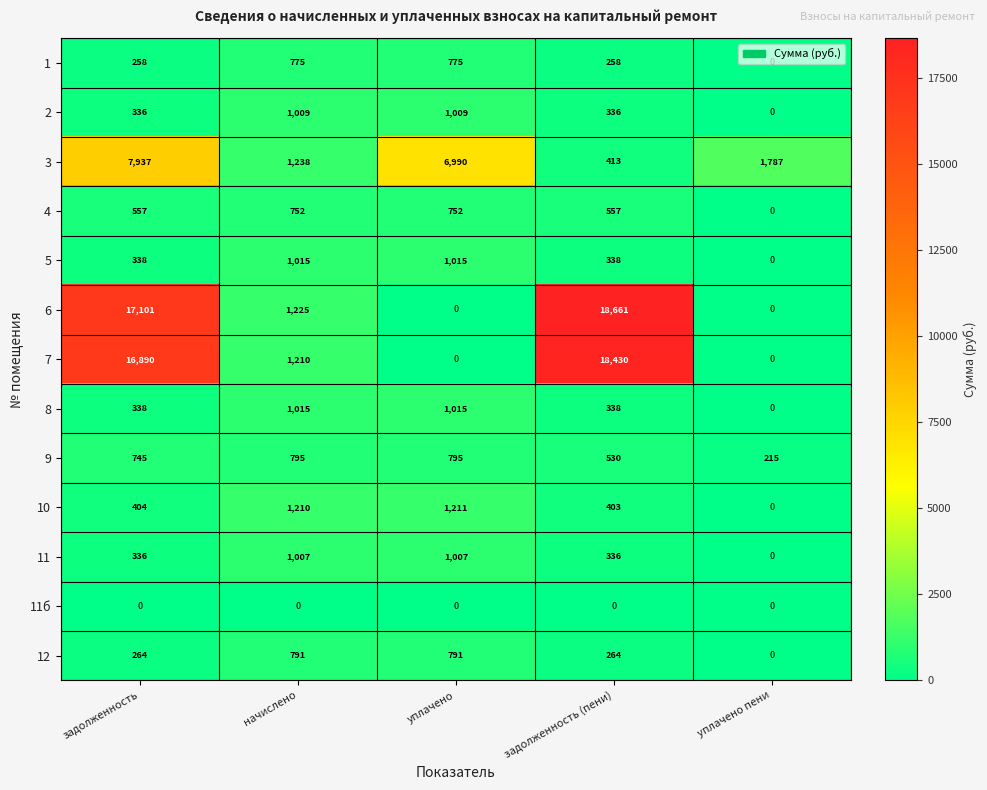

What is the spread (max minus min) of values at начислено?

1238